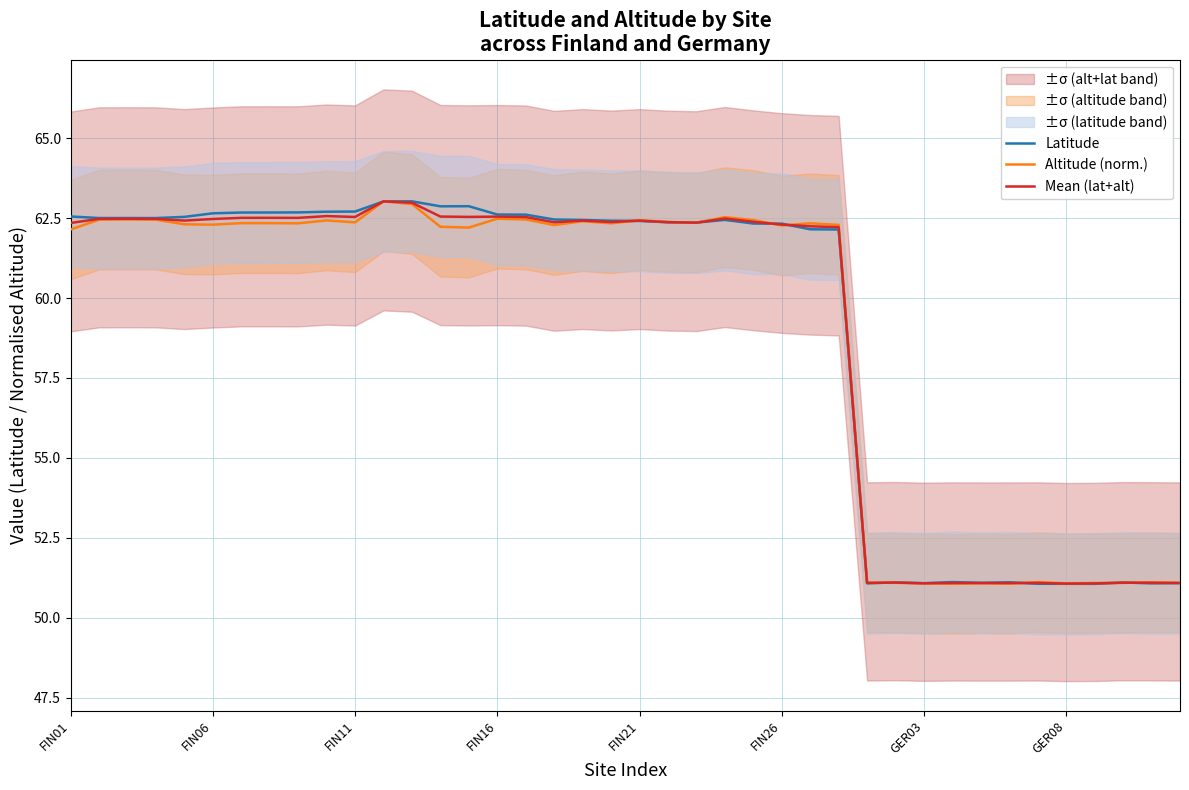

What is the total value across all series at 17?

187.1